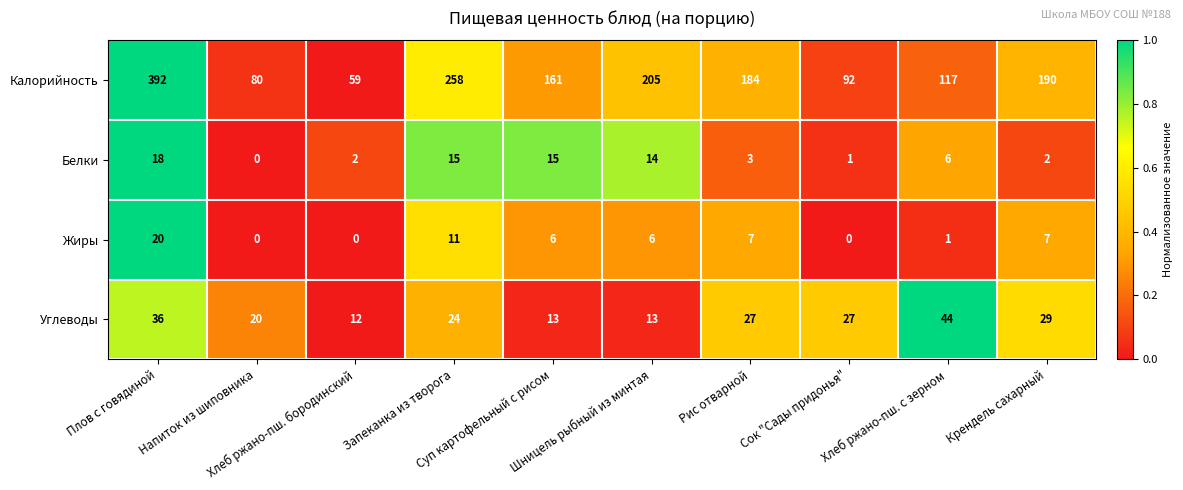

Rank the series at Шницель рыбный из минтая from highest to lowest value.

Калорийность, Белки, Углеводы, Жиры